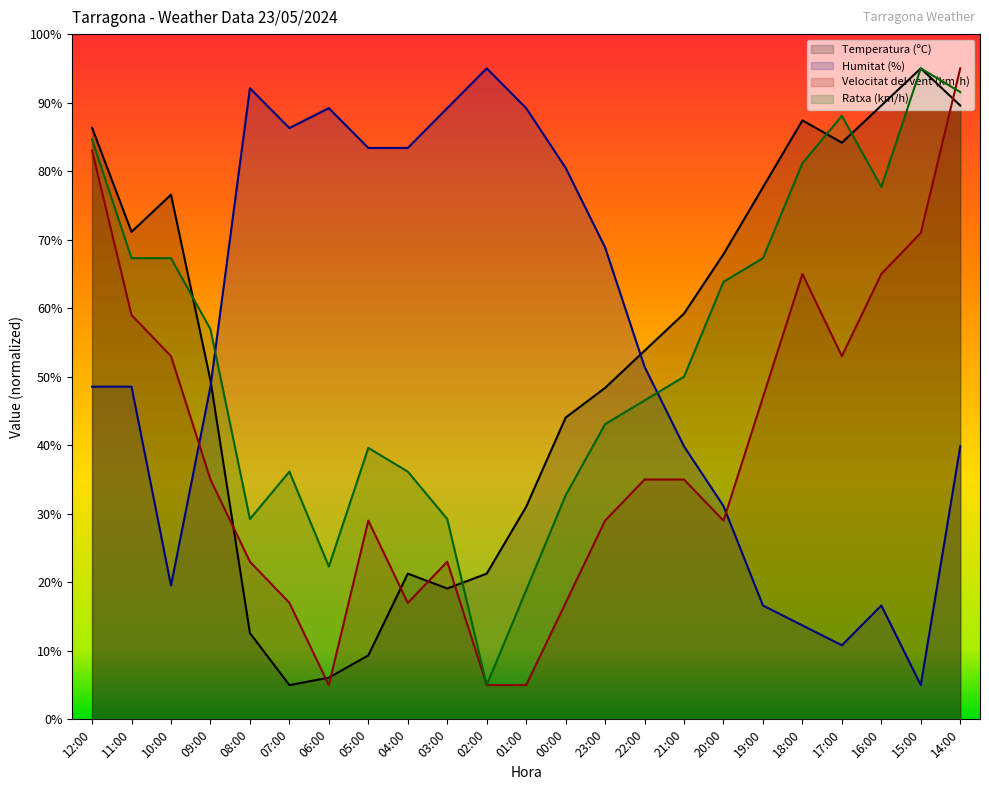

What is the smallest value displayed?

5.0